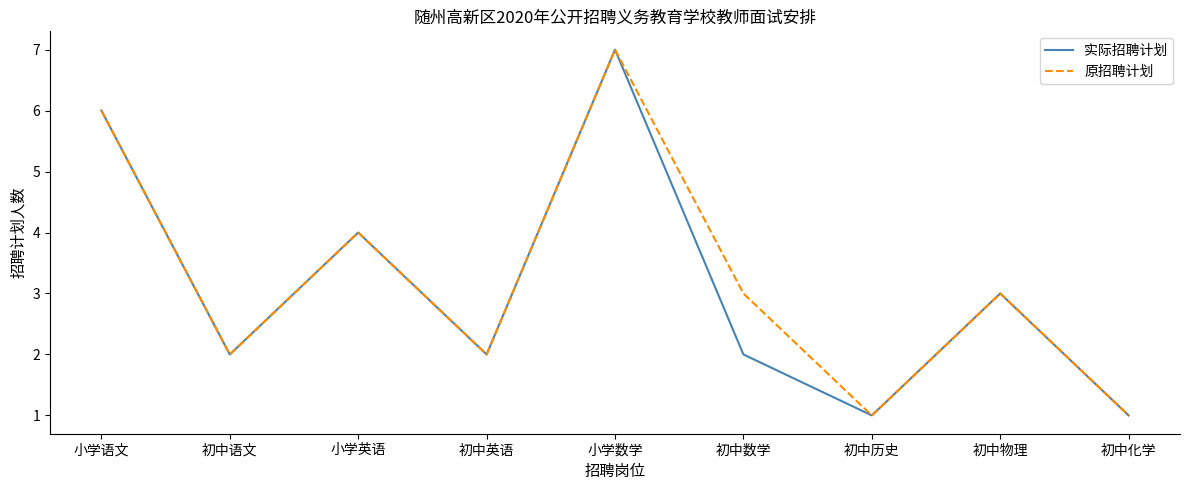

Between 小学数学 and 初中数学, which series saw the biggest shift?

实际招聘计划